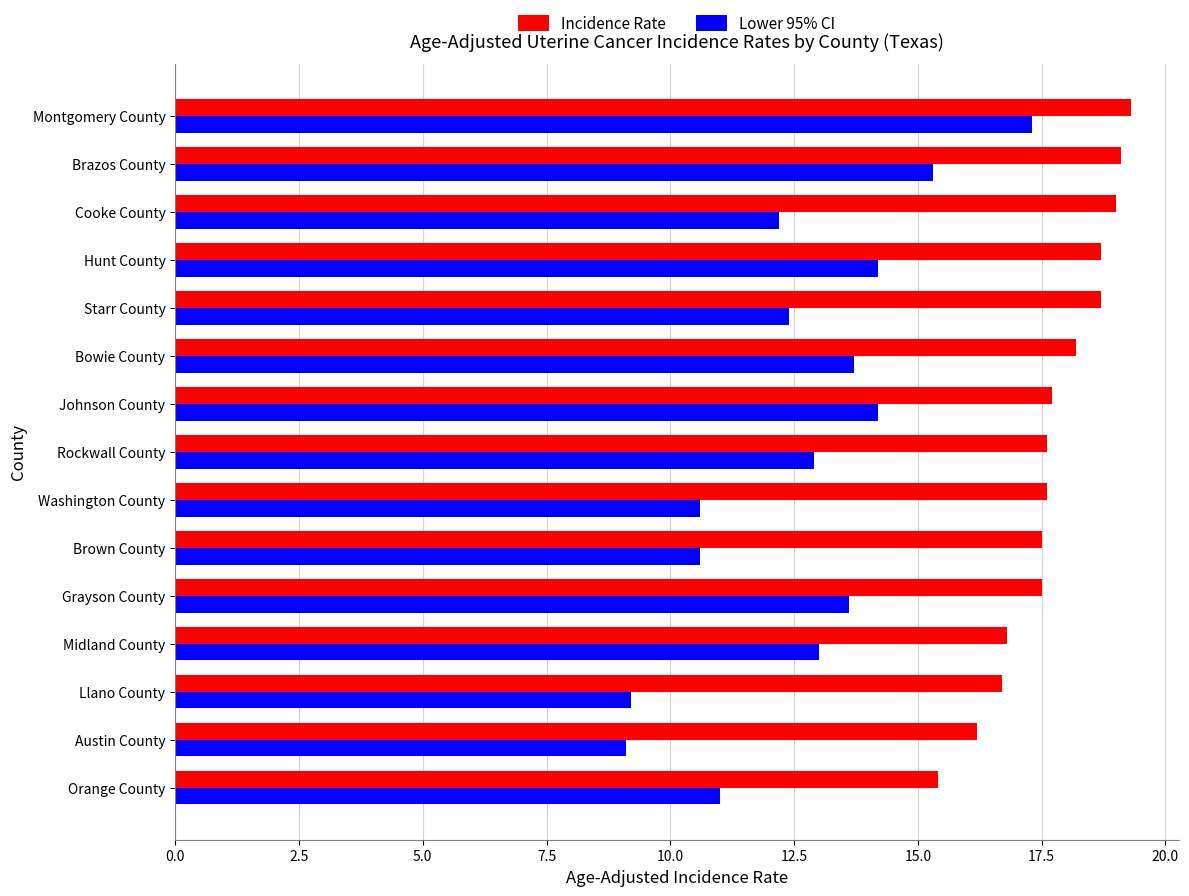

What is the greatest value displayed?

19.3